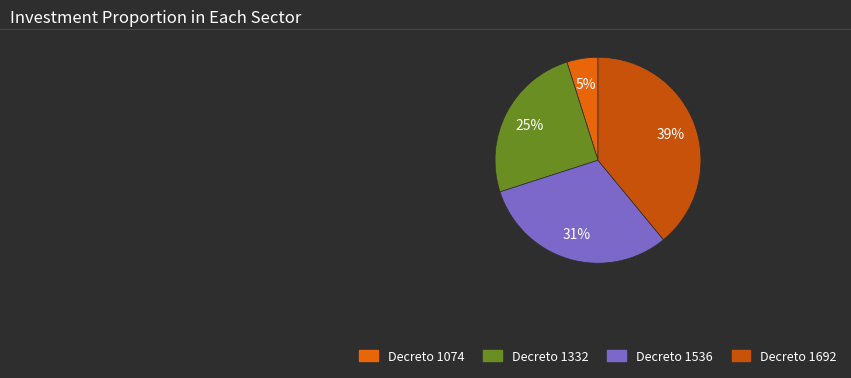

To the nearest percent, what is the average slice percentage?

25%